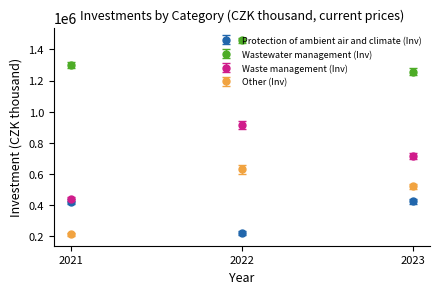

What is the spread (max minus min) of values at 2022?

1236297